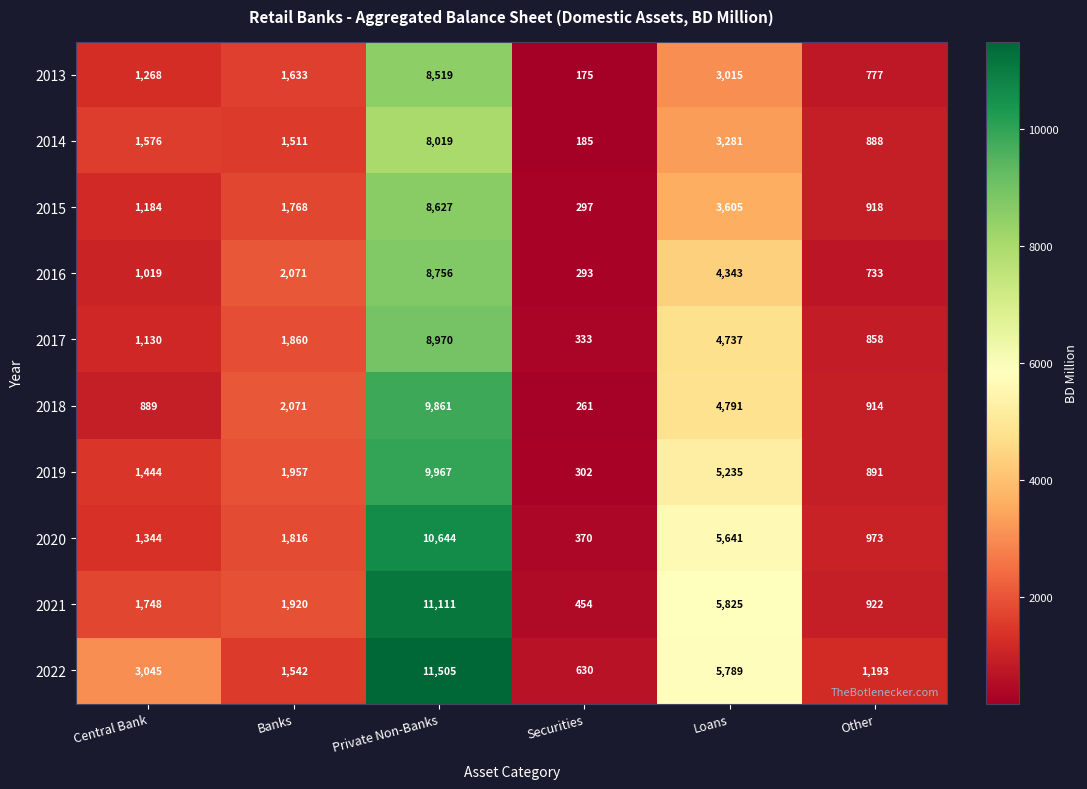

Is it true that 2022 equals 5789 at Loans?

True